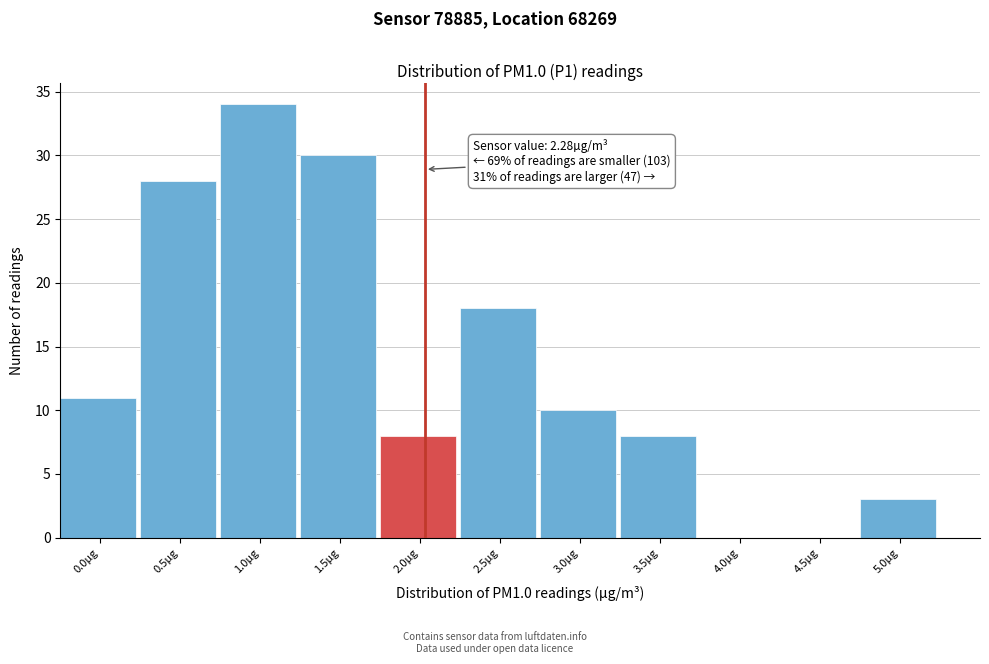

Reading left to right, extract all data points from this chart.

0.0µg=11	0.5µg=28	1.0µg=34	1.5µg=30	2.0µg=8	2.5µg=18	3.0µg=10	3.5µg=8	4.0µg=0	4.5µg=0	5.0µg=3